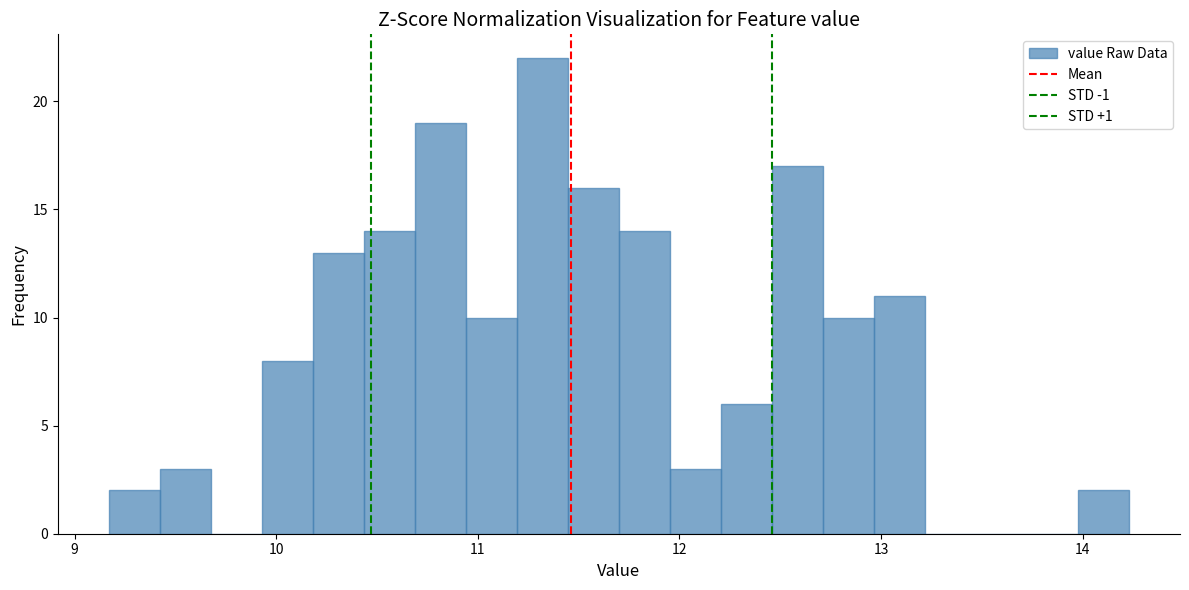

Around what value on the x-axis is the tallest bar? Give the approximate position of its centre, as read against the axis.

11.3